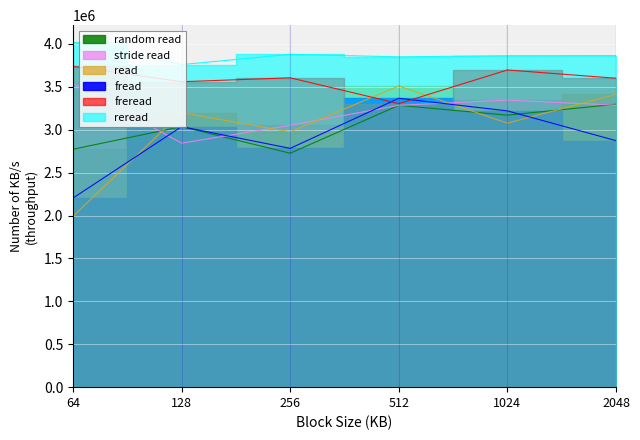

At which label is read closest to 2750675?

256